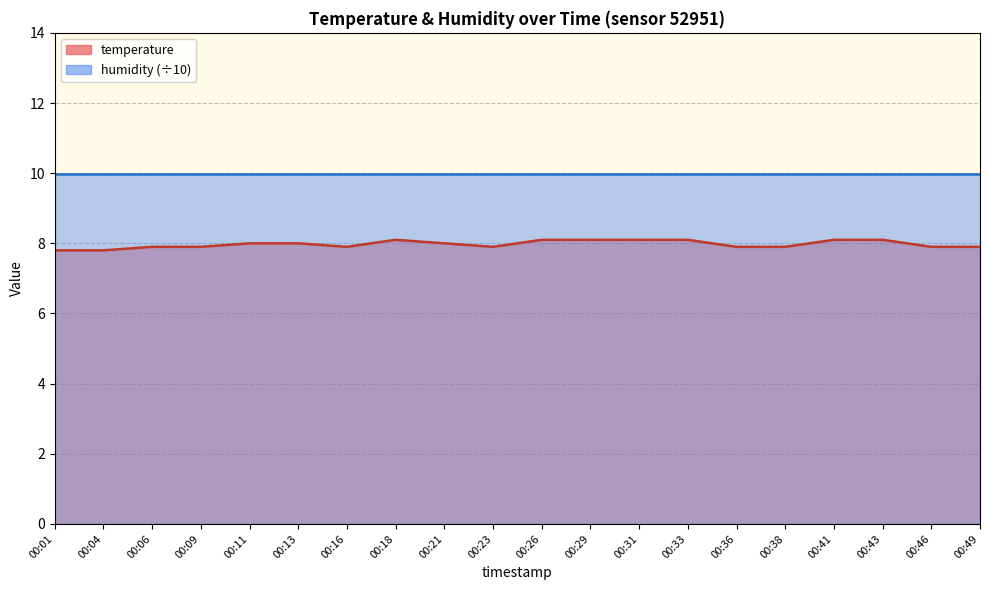

Rank the categories by value from highest to lowest.

00:18, 00:26, 00:29, 00:31, 00:33, 00:41, 00:43, 00:11, 00:13, 00:21, 00:06, 00:09, 00:16, 00:23, 00:36, 00:38, 00:46, 00:49, 00:01, 00:04